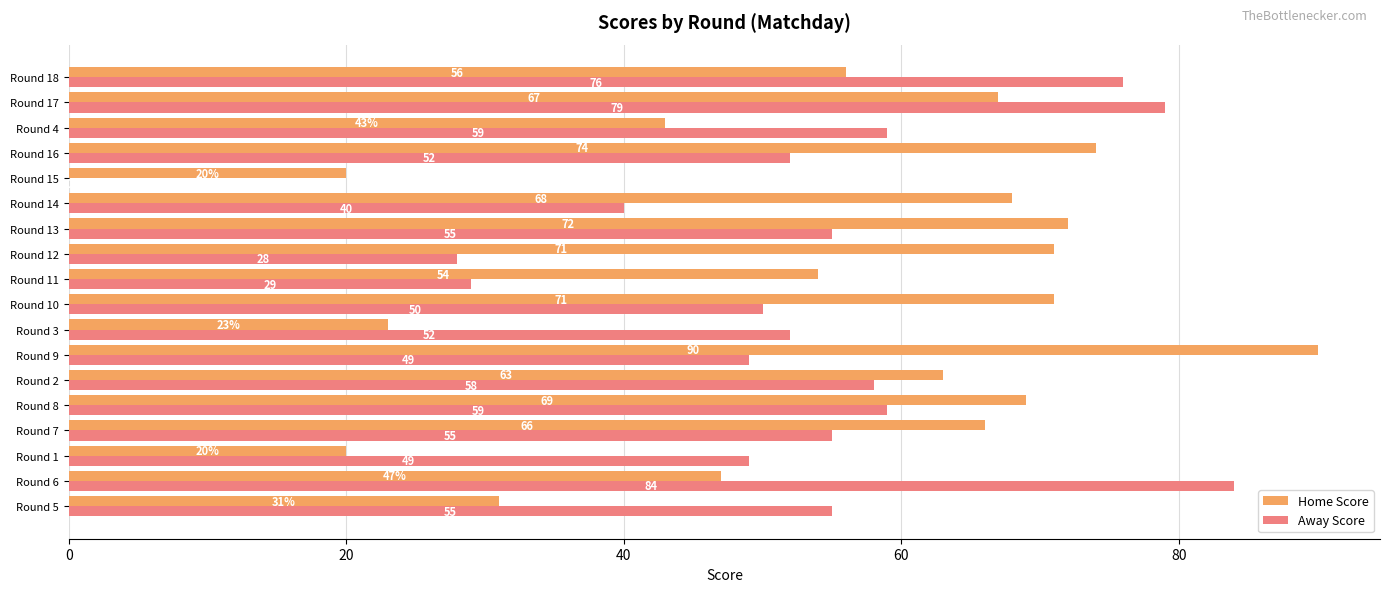

What is the sum of all Away Score values?

929